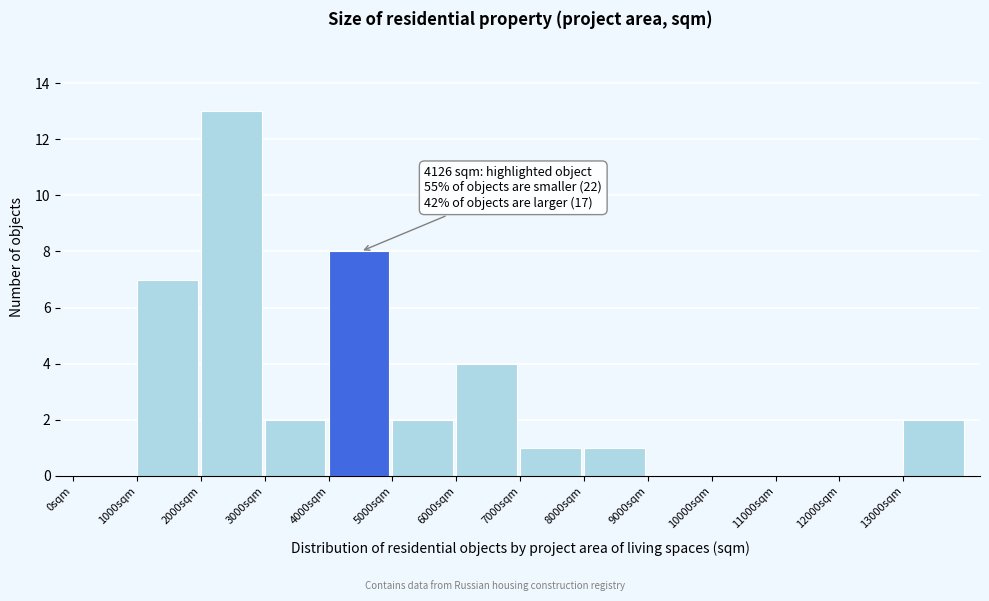

Reading right to left, what are all the values shown in this chart?

13000sqm=2	12000sqm=0	11000sqm=0	10000sqm=0	9000sqm=0	8000sqm=1	7000sqm=1	6000sqm=4	5000sqm=2	4000sqm=8	3000sqm=2	2000sqm=13	1000sqm=7	0sqm=0